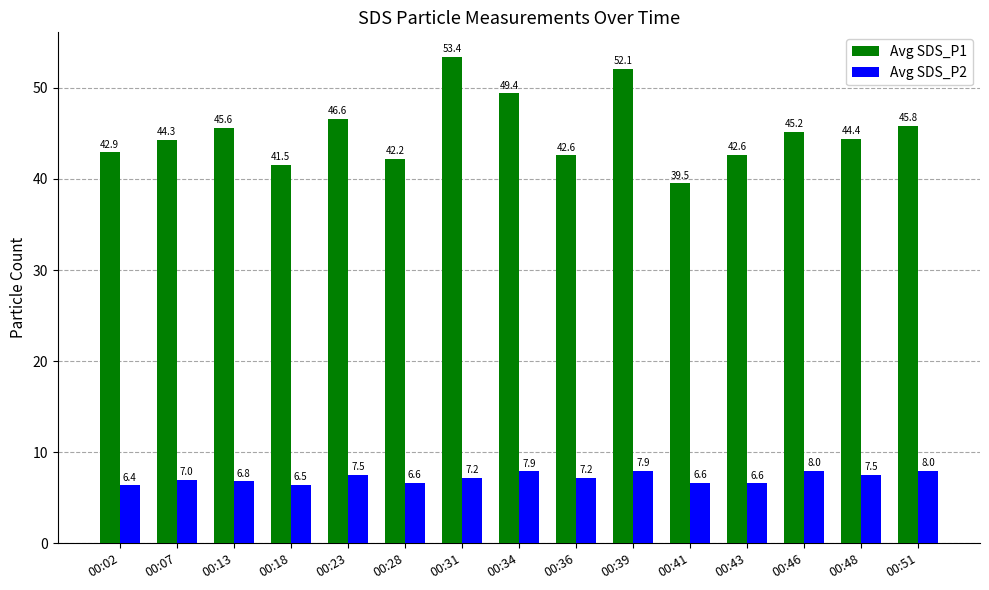

What is the approximate value of Avg SDS_P2 at 00:46?

8.0